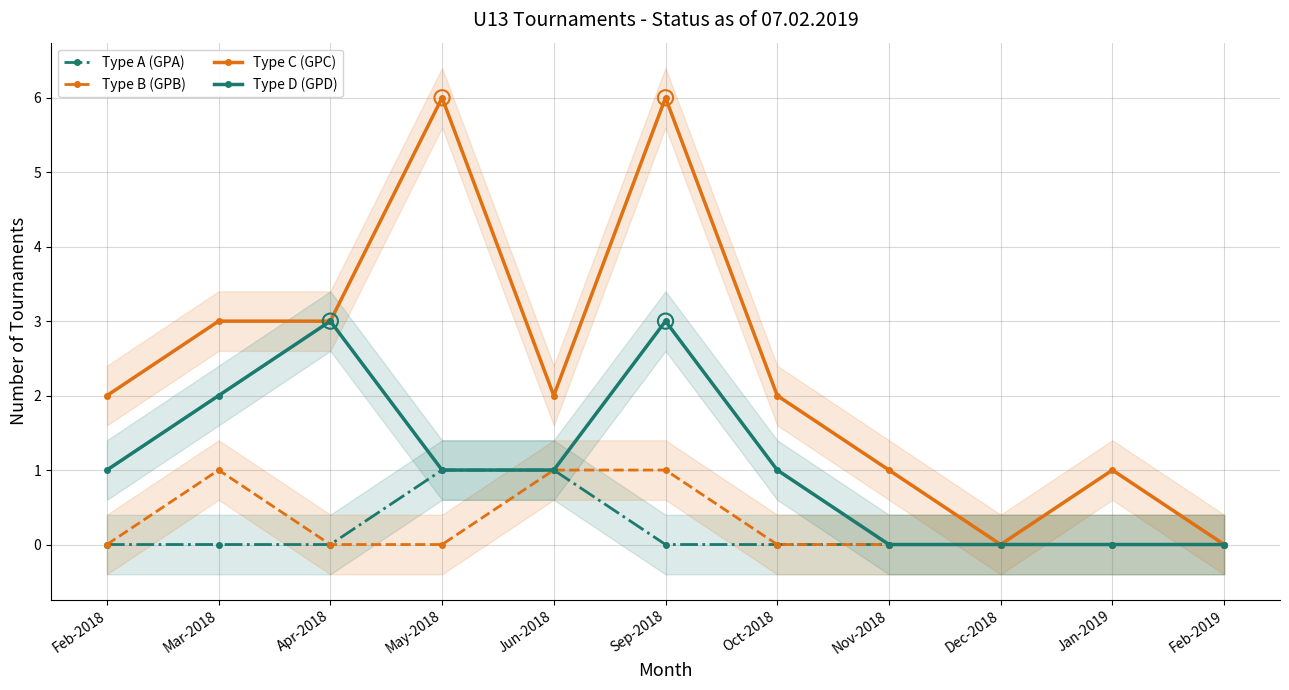

At how many categories does at least one series exceed 2?

4